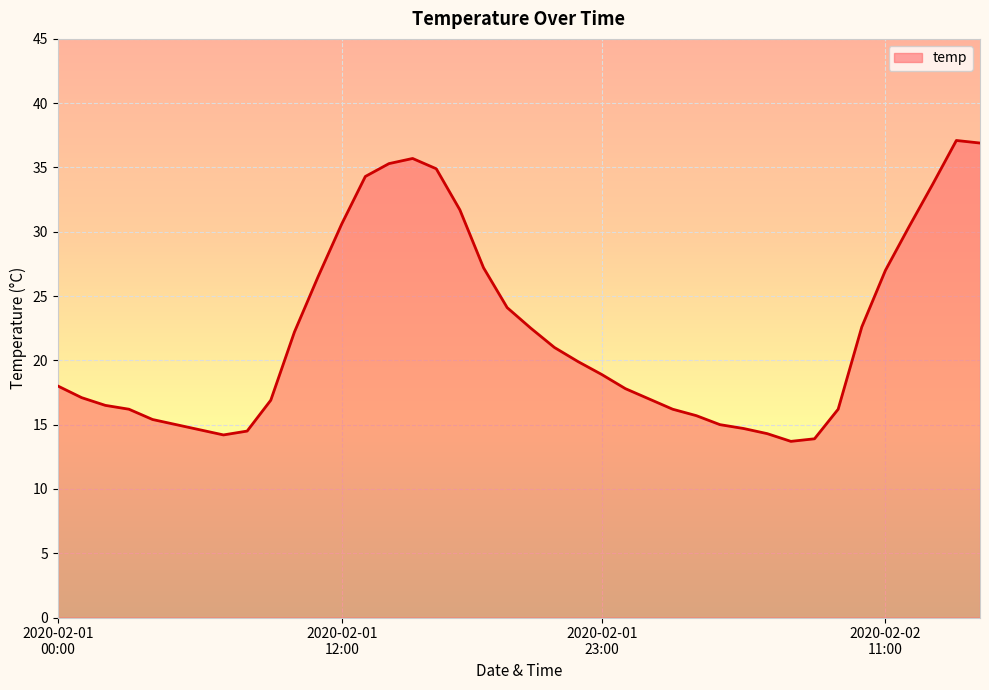

What is the maximum value shown in the chart?

37.1